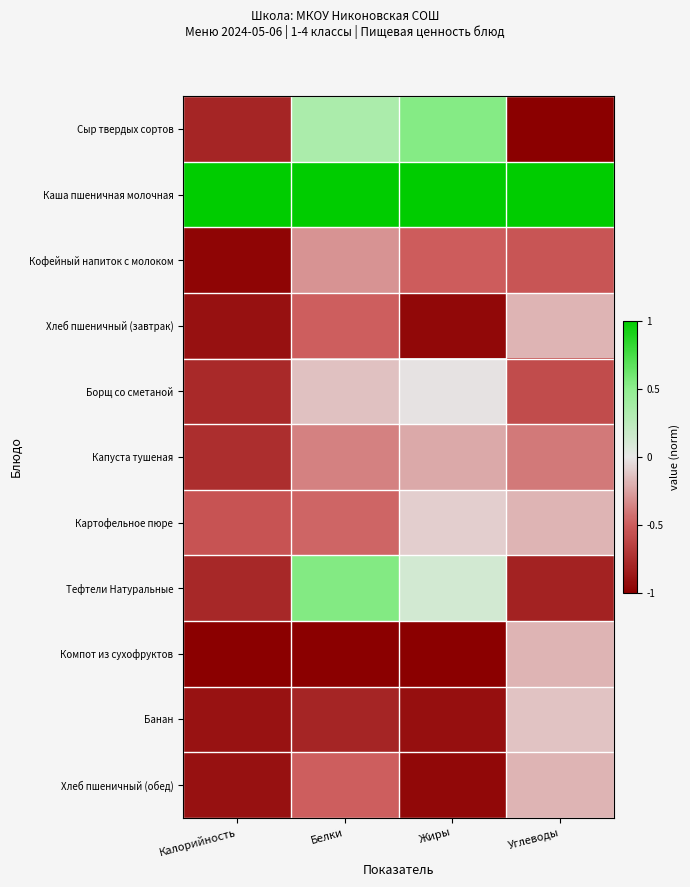

At which category does the chart reach its peak across all series?

Калорийность